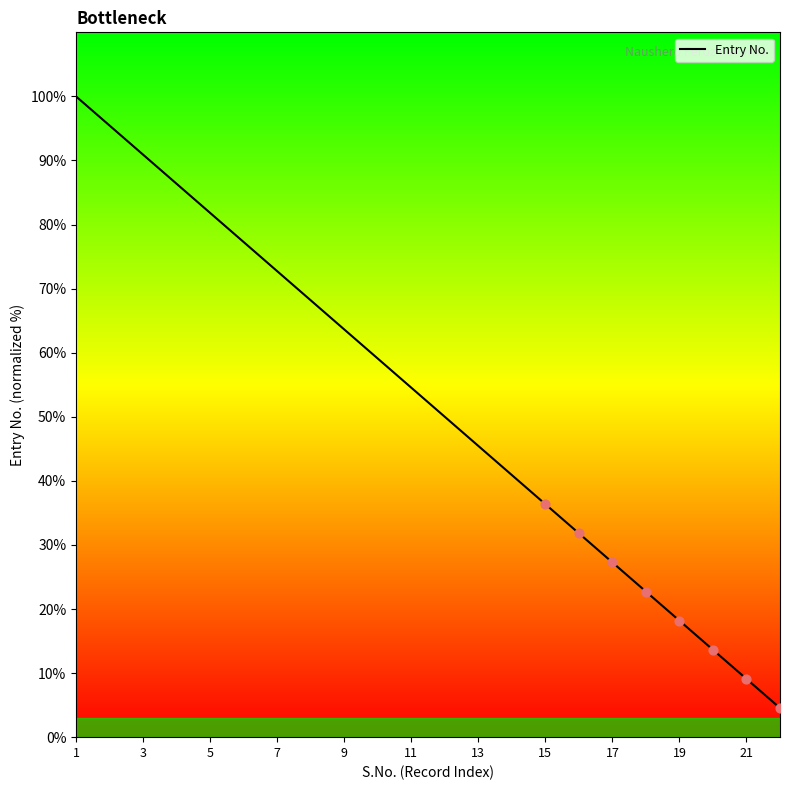

What is the difference between the maximum and minimum values?

95.5